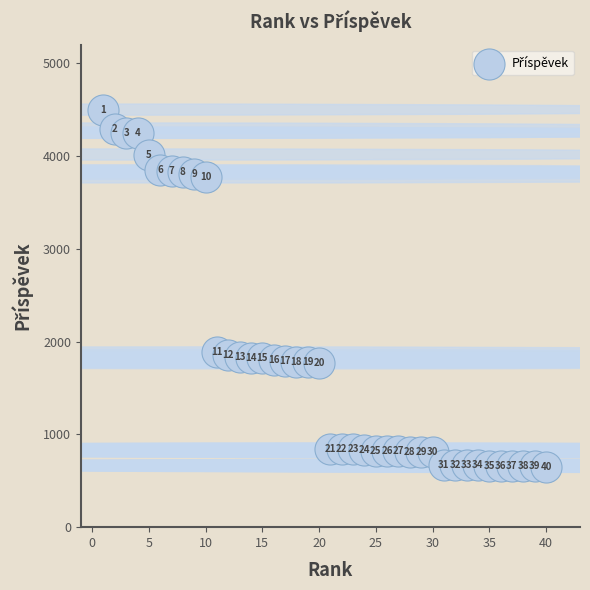

What Y value in the scatter plot is closest to 2575?

1883